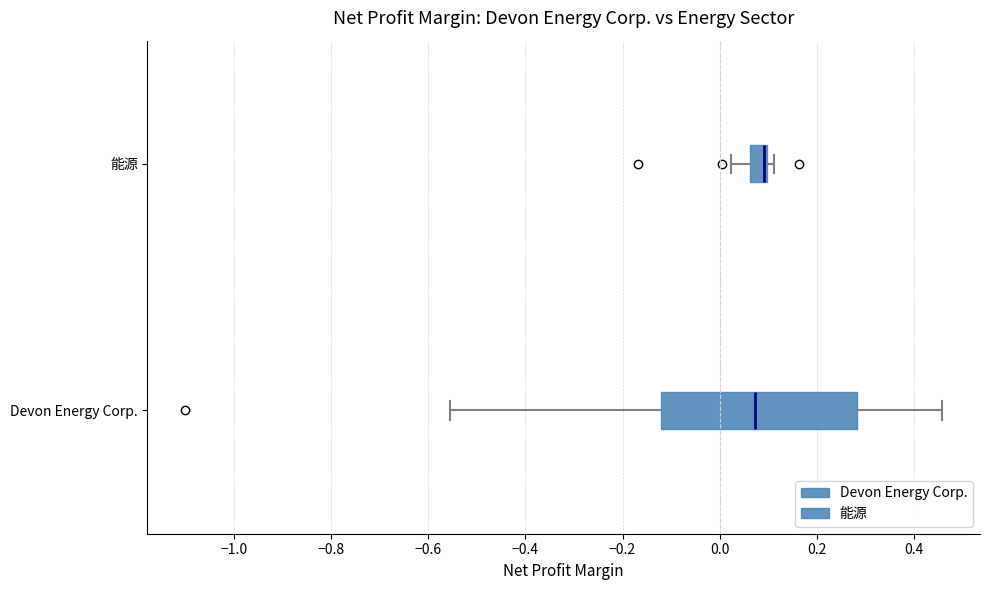

Reading bottom to top, read every box against the x-axis: the position of its median line, the range the box covers, and the ends of its whiskers. The values are not printed on the chart, so give them approximately, as read against the axis.

Devon Energy Corp.: median 0.08, box -0.12 to 0.28, whiskers -0.56 to 0.46
能源: median 0.10 (just left of the box's right edge), box 0.06 to 0.10, whiskers 0.02 to 0.12